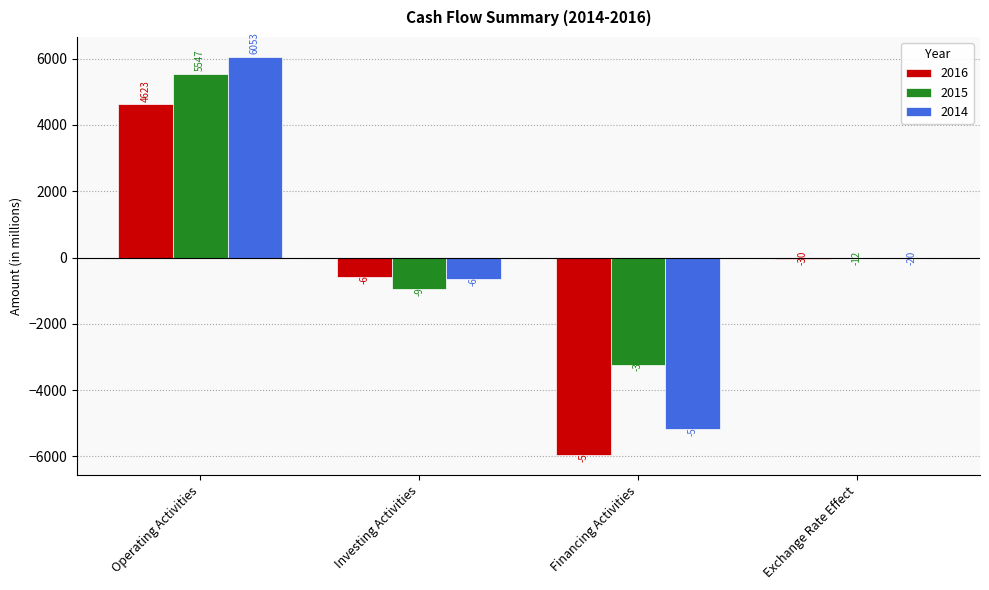

Count the number of categories in the chart.

4